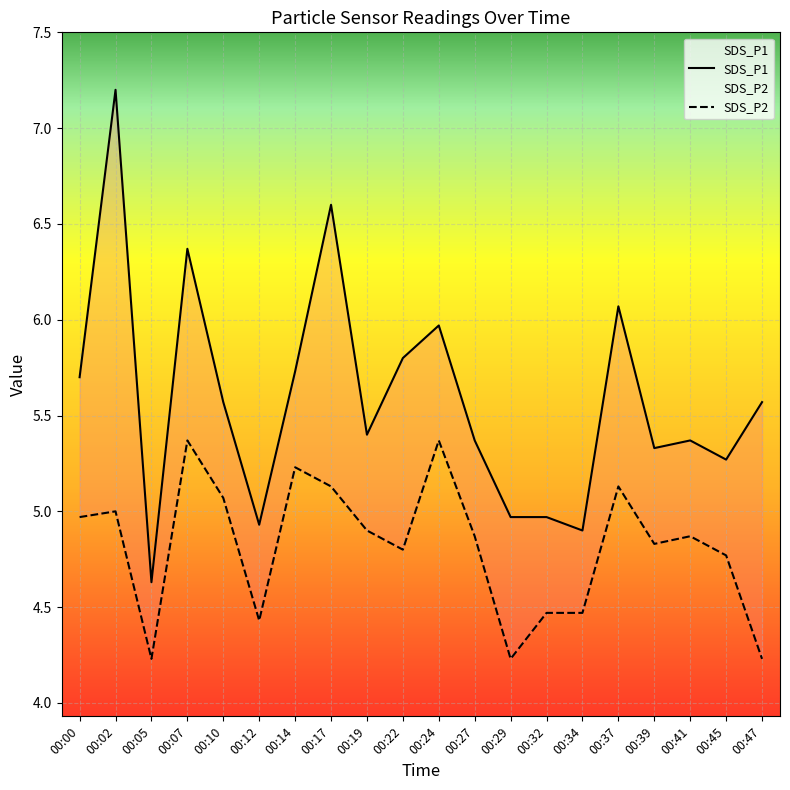

True or false: SDS_P2 has a value of 5.0 at 00:02.

True